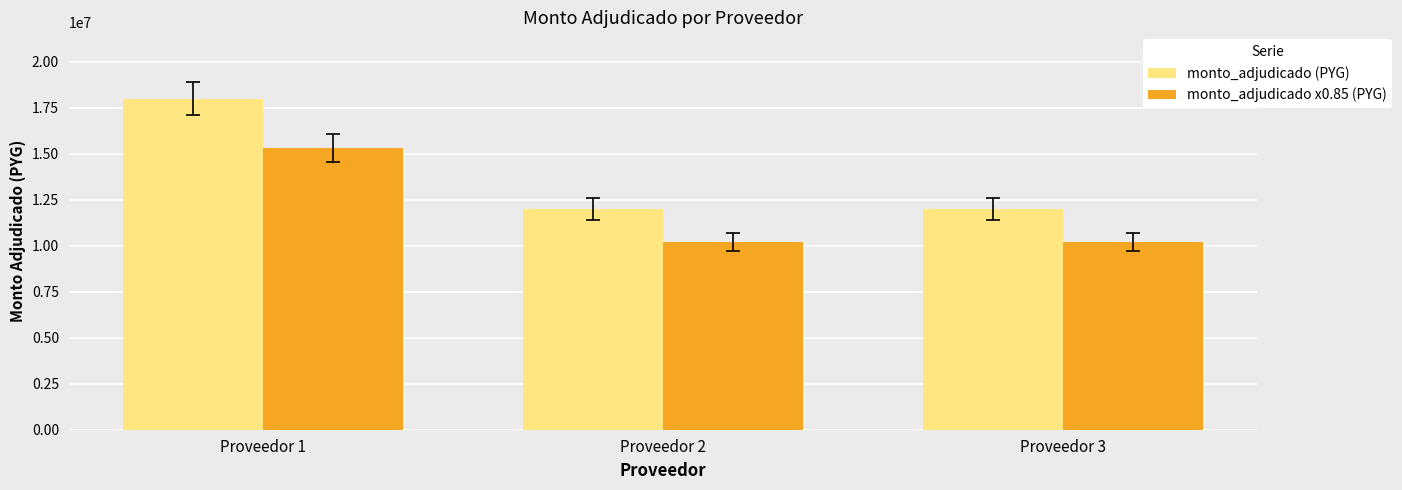

How many monto_adjudicado x0.85 (PYG) values are between 10200000 and 15300000?

3